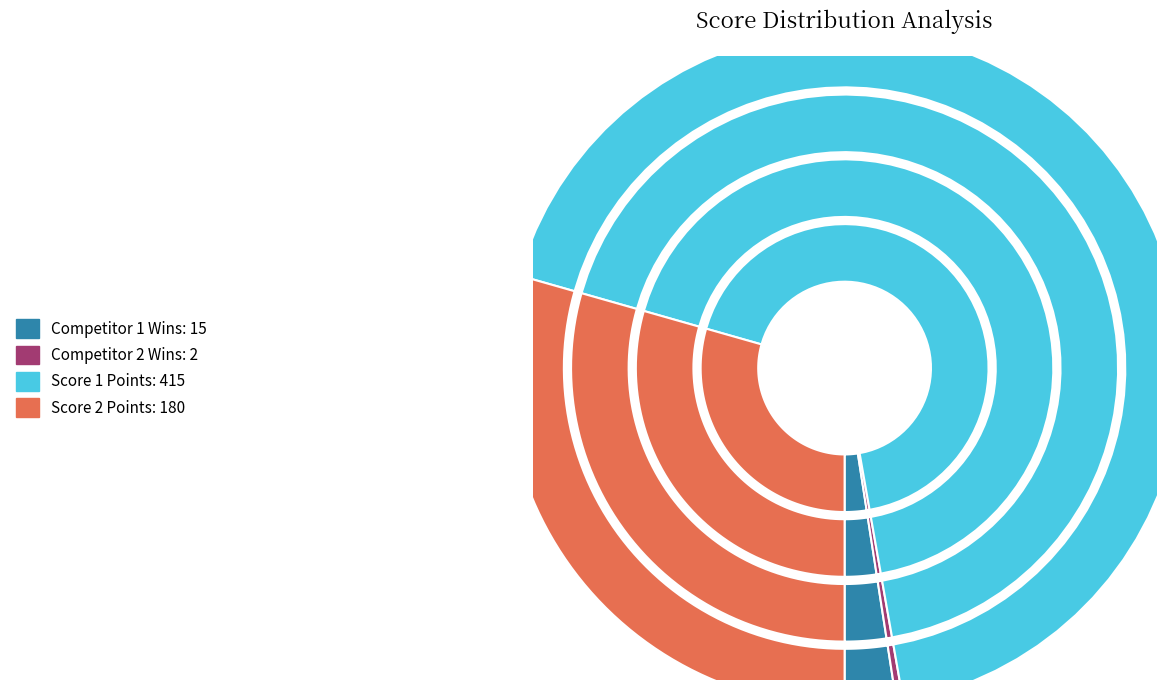

Does 1 represent more than half of the total?

No